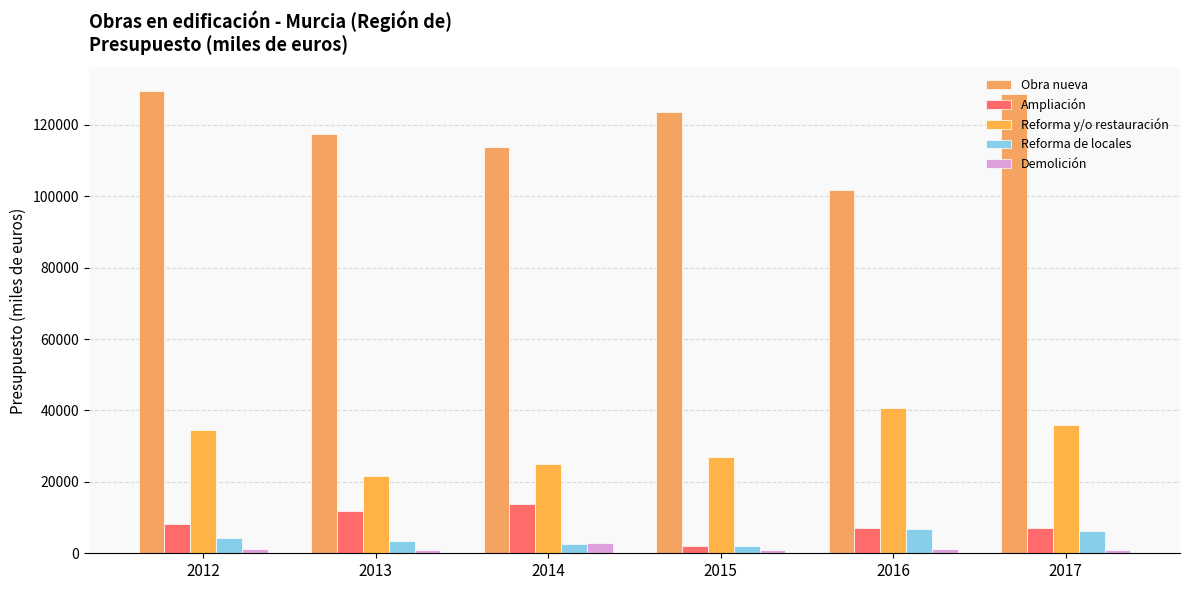

Where is Reforma y/o restauración nearest to the value 31224?

2012